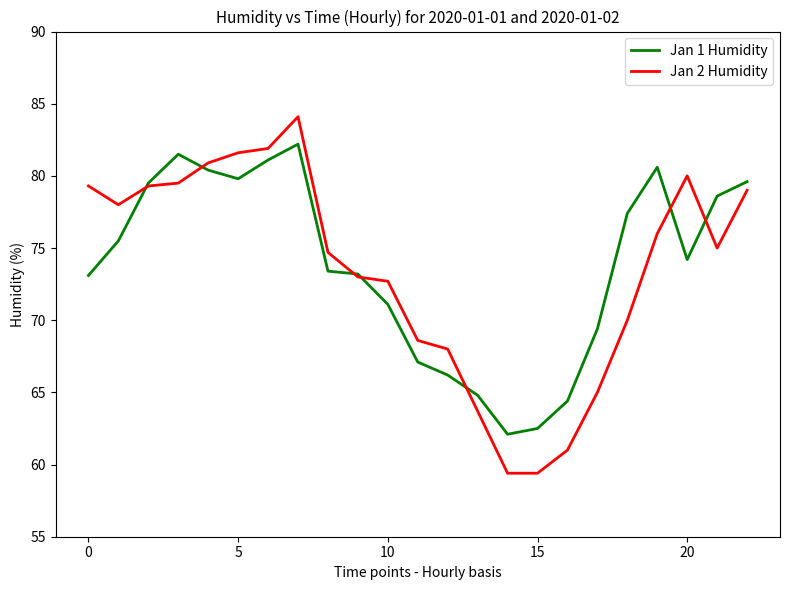

List the series in order of their peak value, lowest first.

Jan 1 Humidity, Jan 2 Humidity